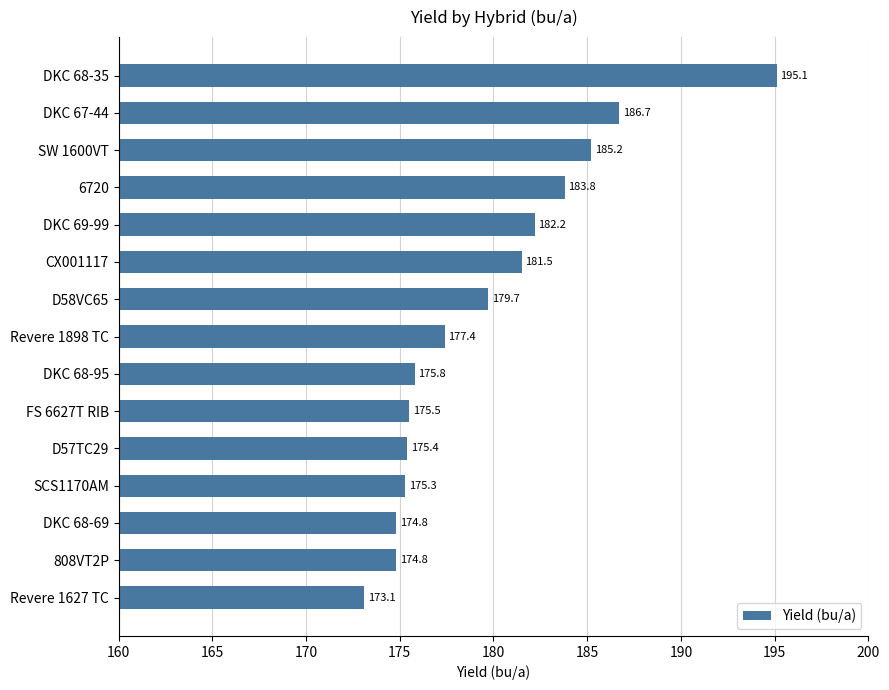

What is the minimum value shown in the chart?

173.1